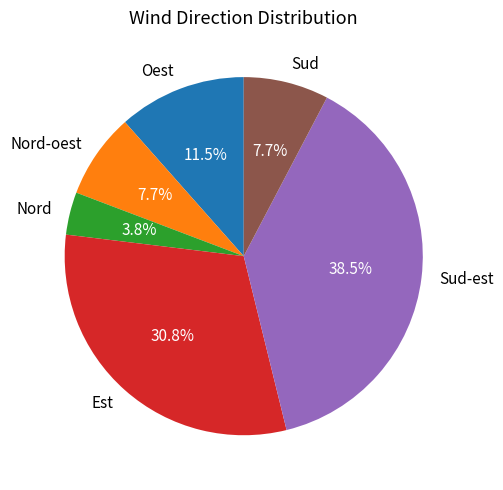

Approximately how many times larger is the value at Sud compared to Oest?

0.7